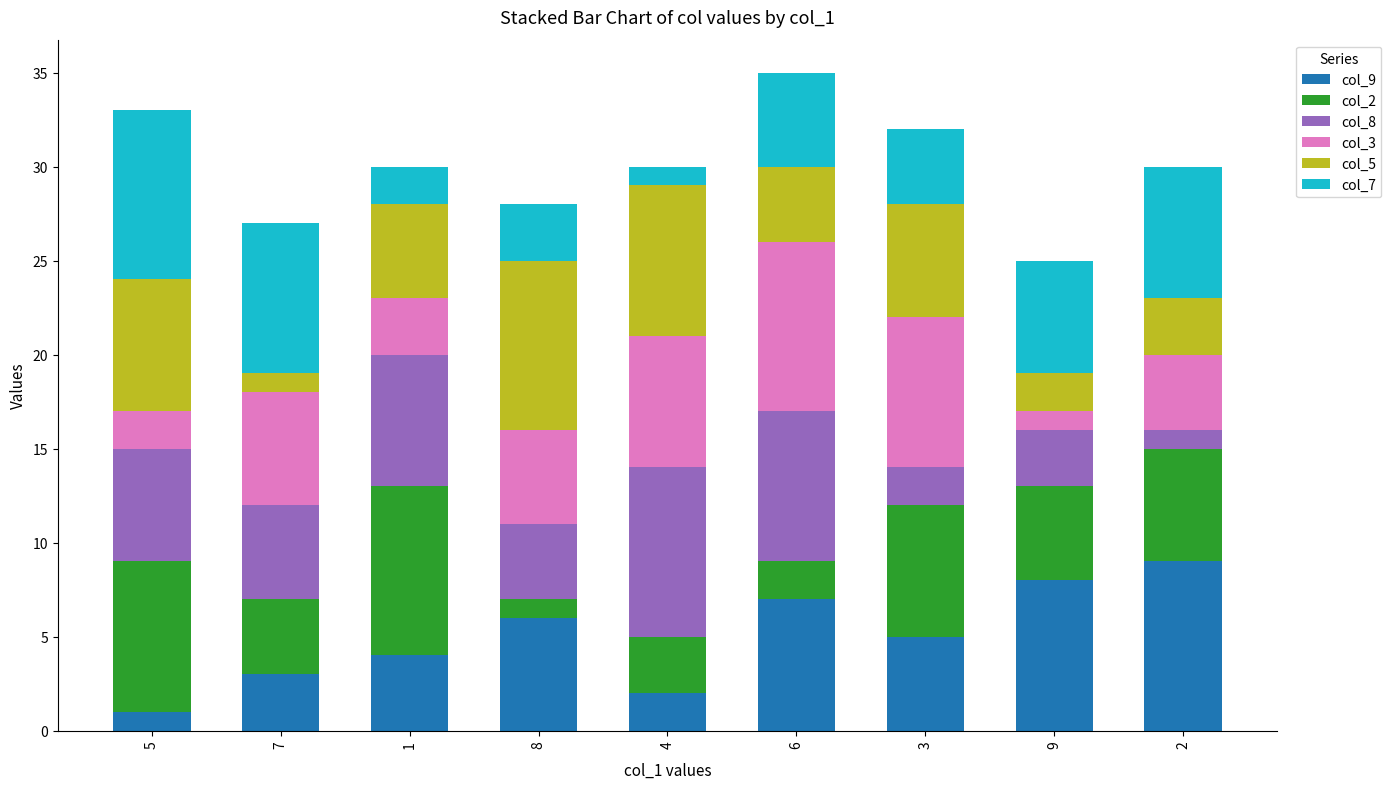

The col_9 series shows 9 at 2. True or false?

True